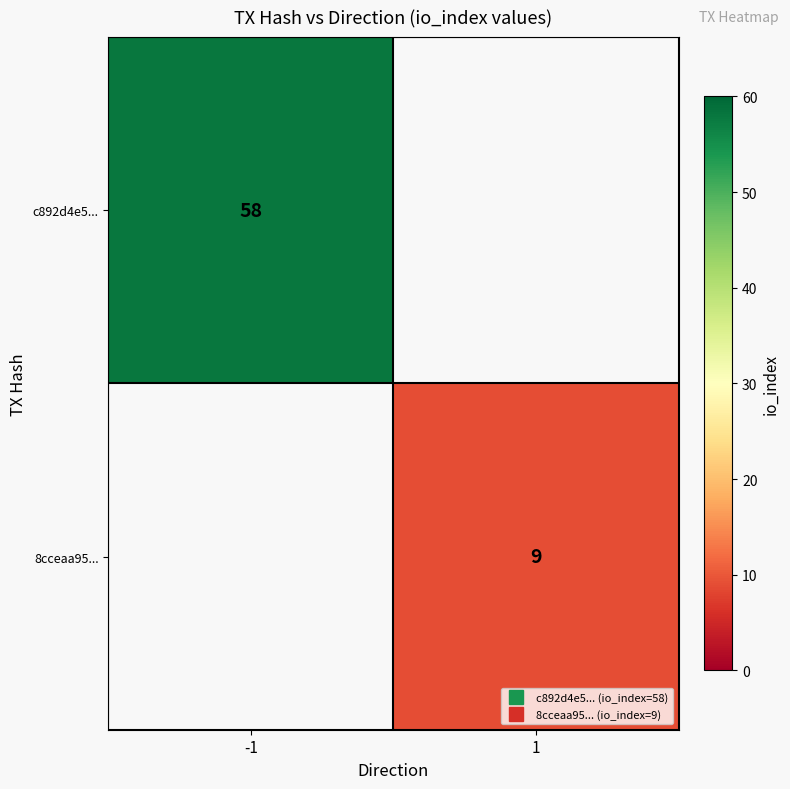

The value of c892d4e5... at -1 is 58.0. True or false?

True